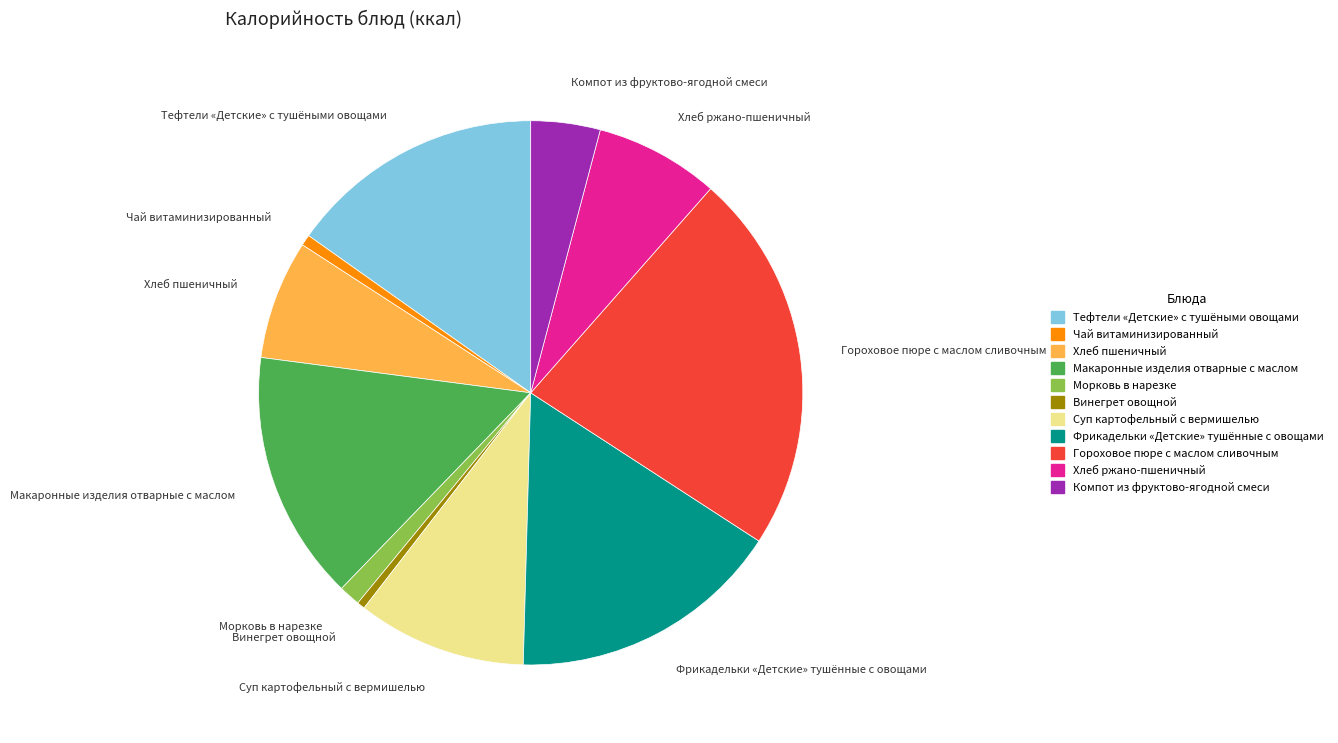

Which category has the biggest portion of the pie?

Гороховое пюре с маслом сливочным